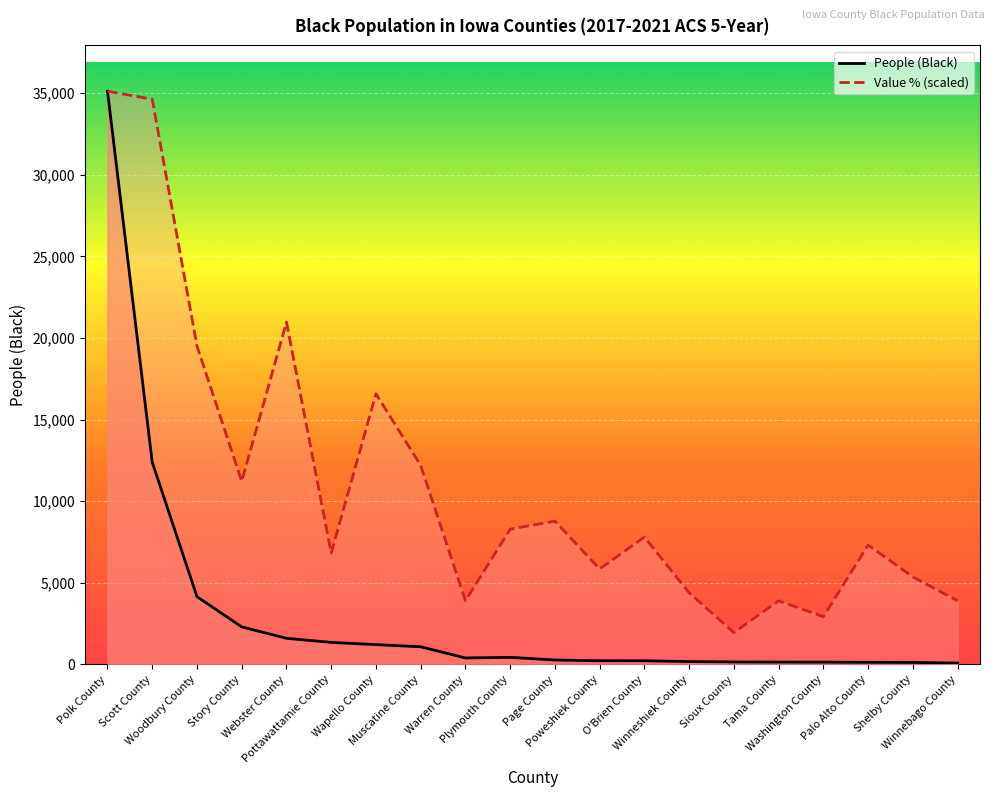

At which category is the sum across all series the highest?

Polk County